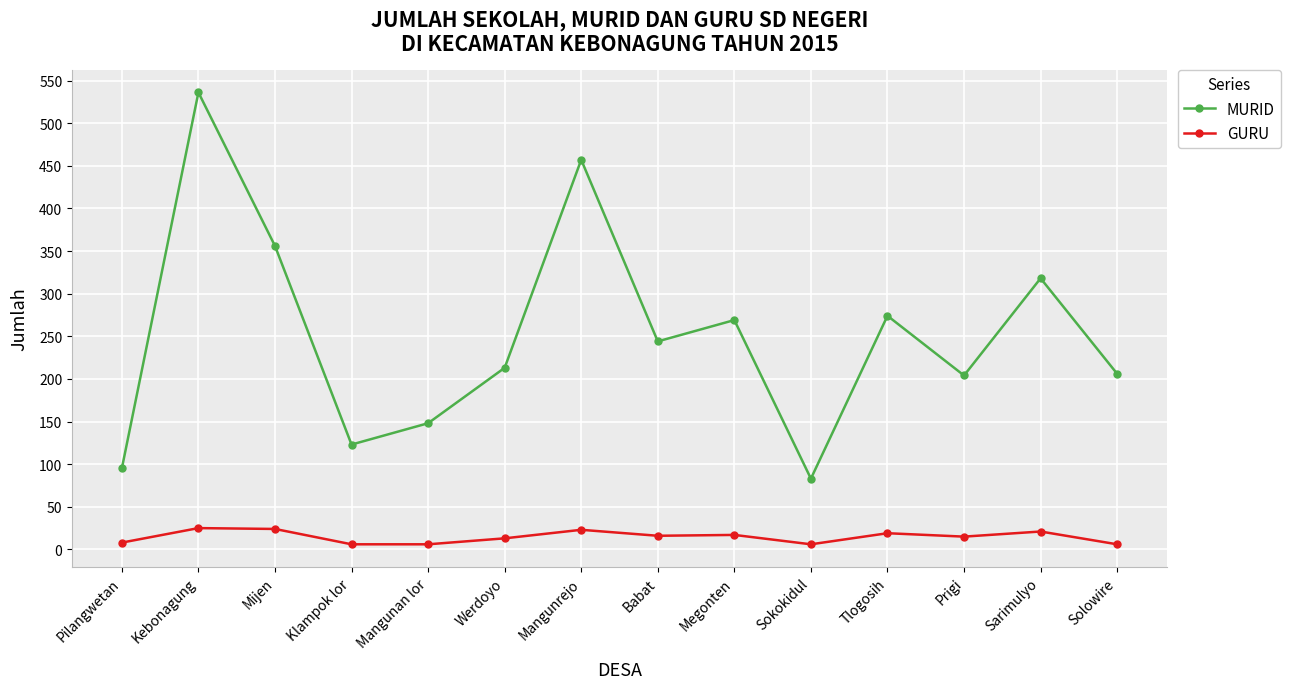

The value of GURU at Mangunrejo is 23. True or false?

True